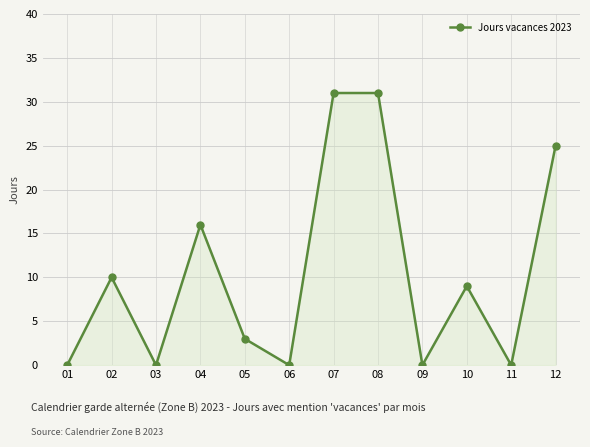

The value at 02 is 10. True or false?

True